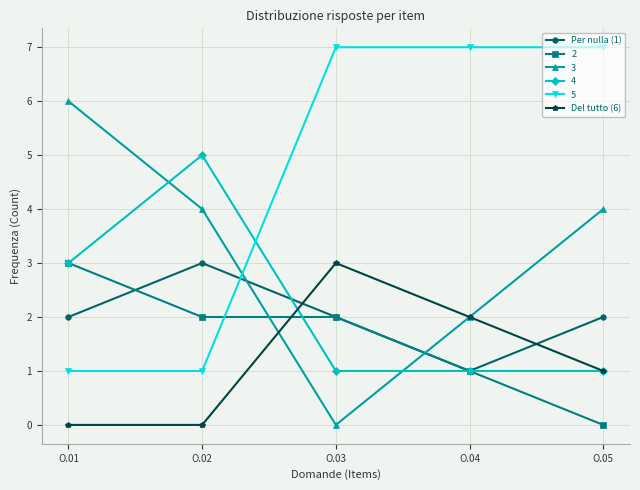

Which series has the largest total across all categories?

5